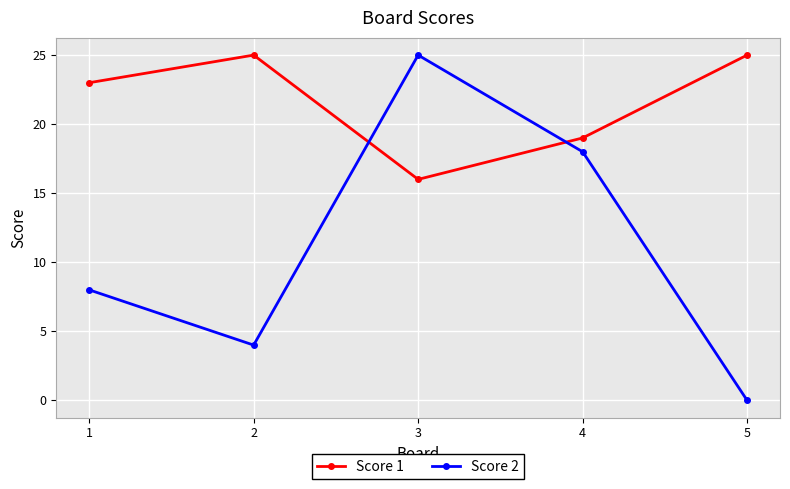

Rank the categories by Score 2 value from lowest to highest.

5, 2, 1, 4, 3